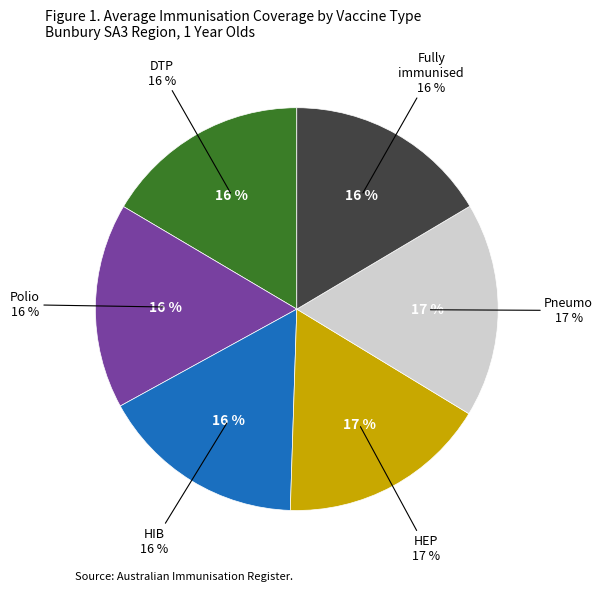

Combined, do Pneumo and Polio account for over 50%?

No